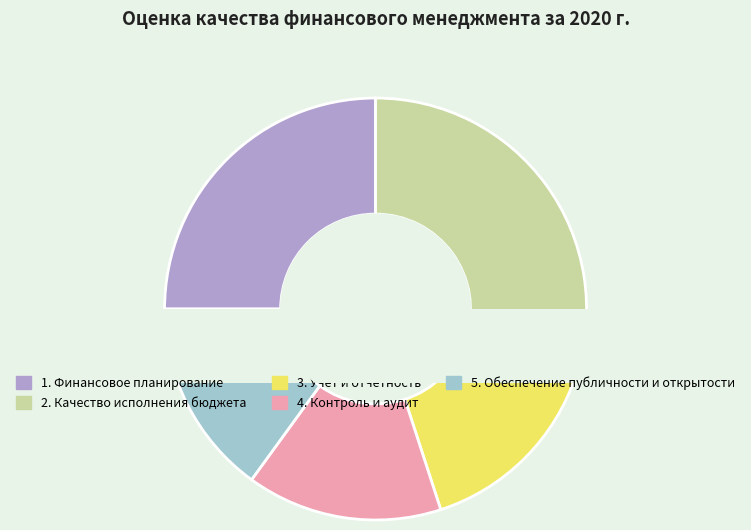

True or false: 2. Качество исполнения бюджета accounts for 30% of the total.

True